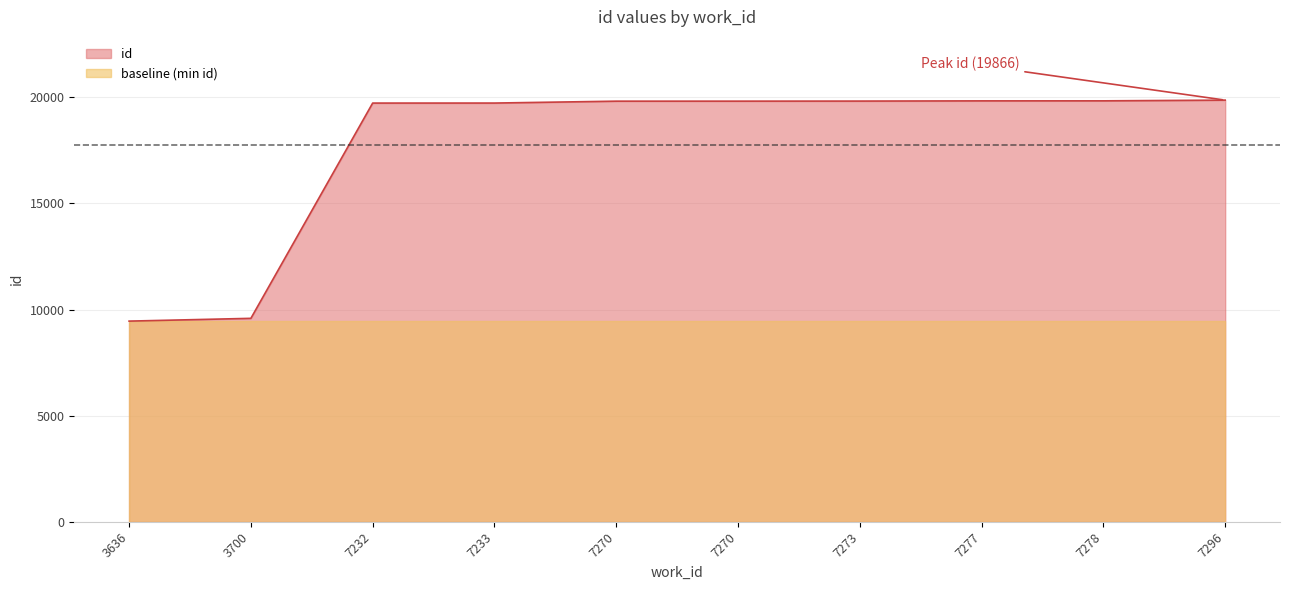

Rank the categories by value from lowest to highest.

3636, 3700, 7232, 7233, 7270, 7270, 7273, 7277, 7278, 7296